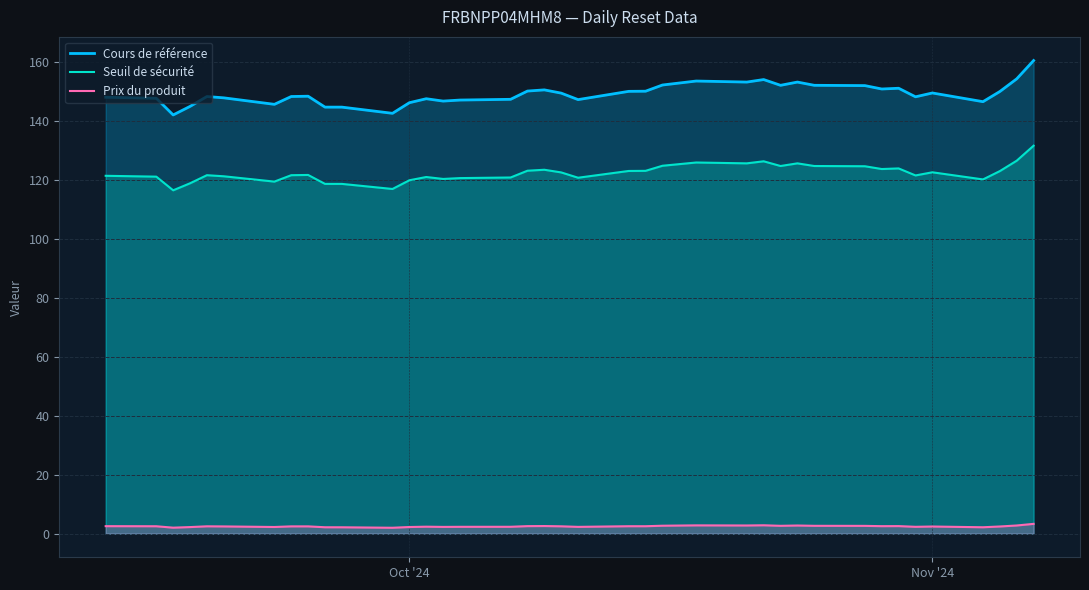

Rank the series by their average value, from highest to lowest.

Cours de référence, Seuil de sécurité, Prix du produit